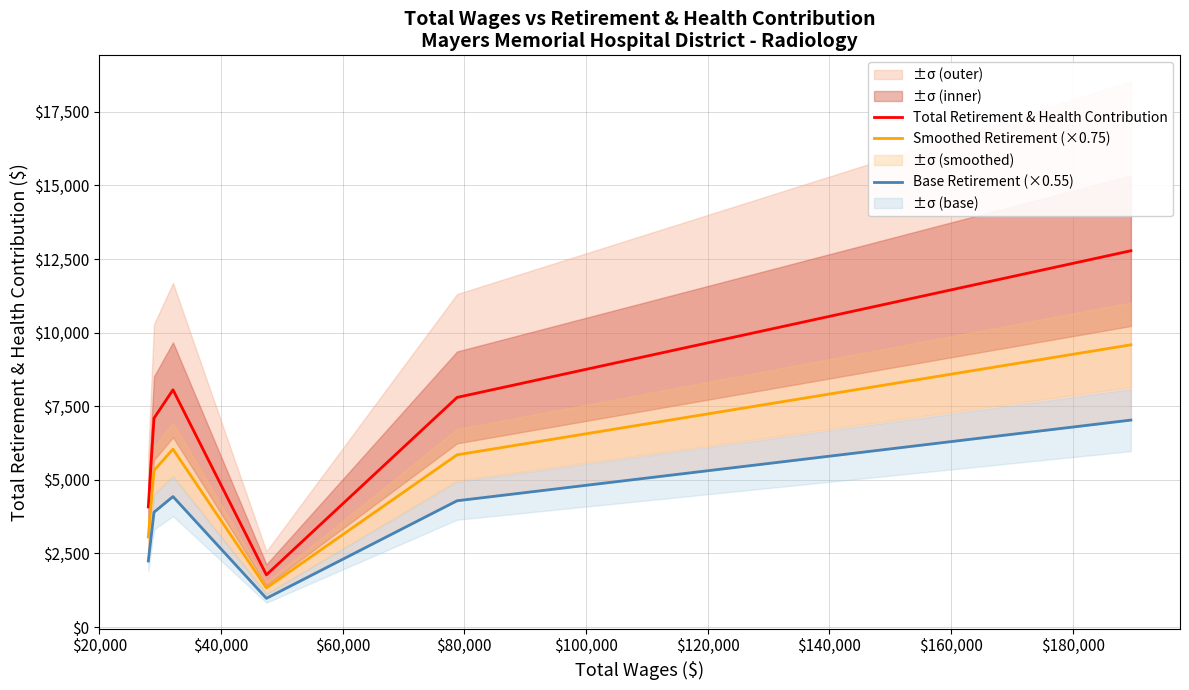

Count the number of categories in the chart.

6